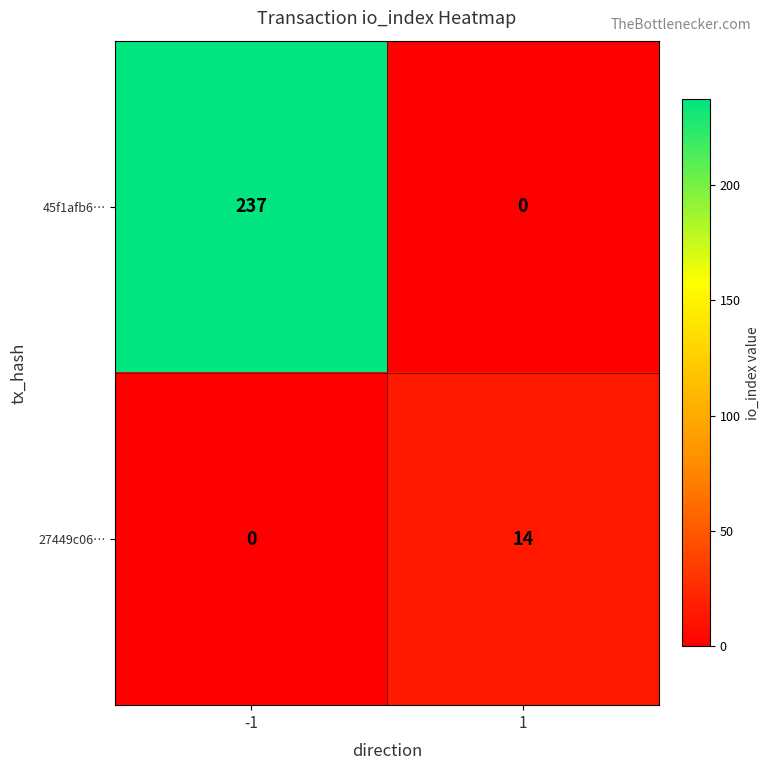

What is the difference between the maximum and minimum values in the 27449c06… series?

14